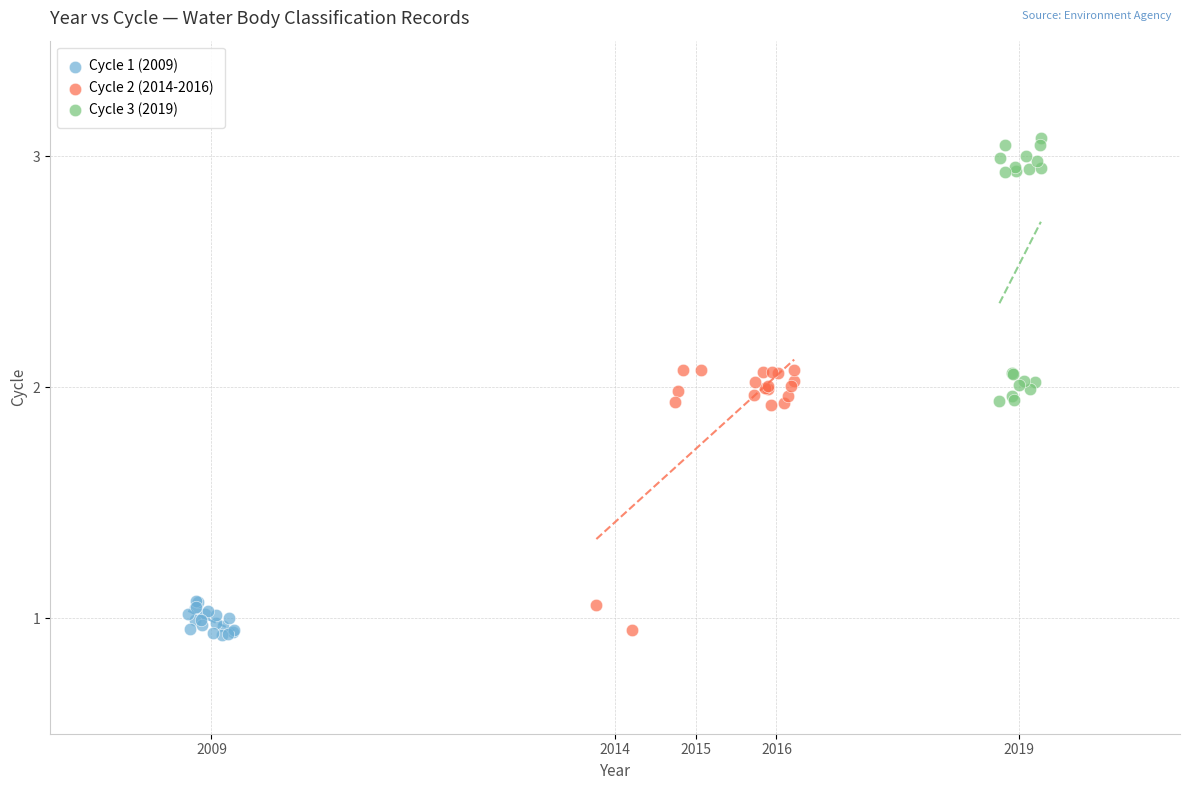

Which series reaches the maximum Y coordinate?

Cycle 3 (2019)